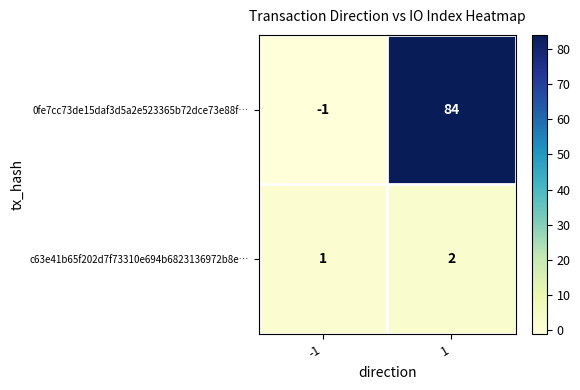

Is it true that c63e41b65f202d7f73310e694b6823136972b8e… equals 1 at 1?

False